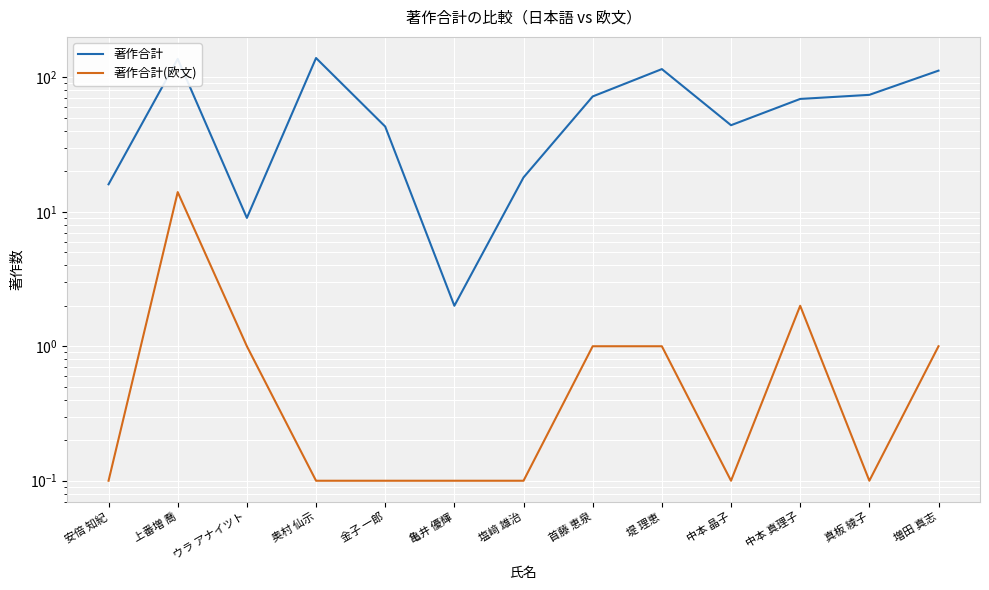

Which series has the largest total across all categories?

著作合計